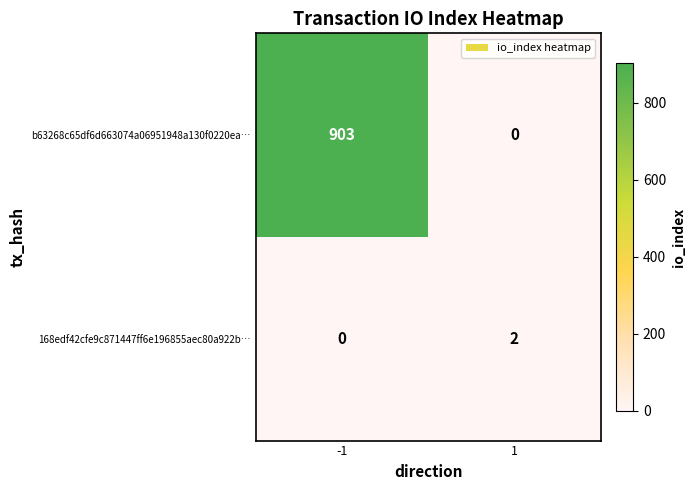

Reading left to right, what are all the values shown in this chart?

b63268c65df6d663074a06951948a130f0220ea…: 903	0
168edf42cfe9c871447ff6e196855aec80a922b…: 0	2